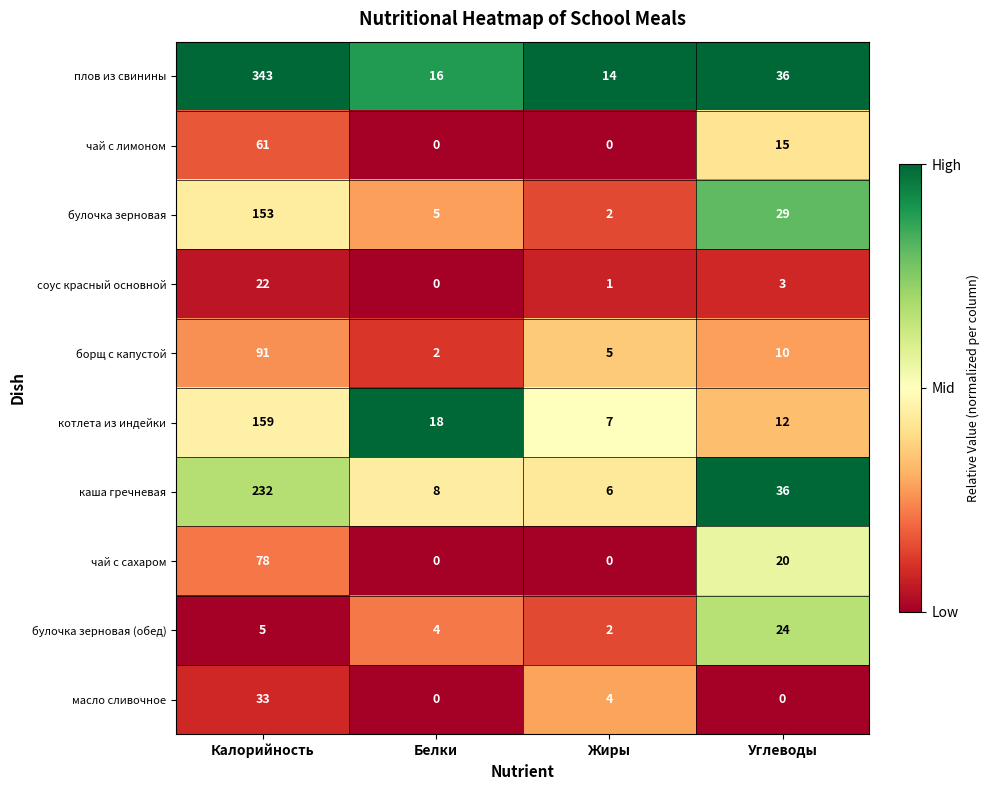

What is the approximate value of плов из свинины at Белки?

16